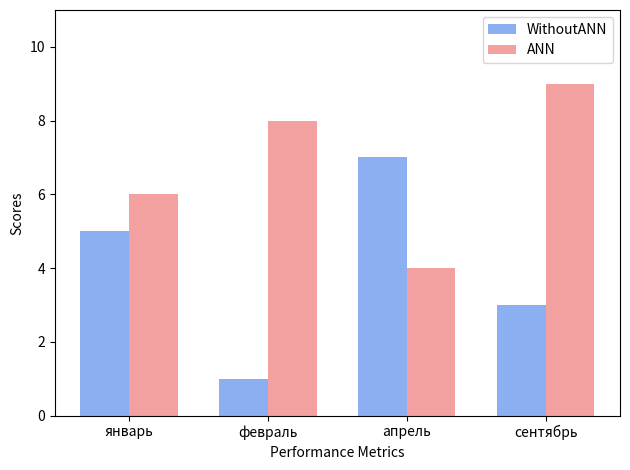

What is the minimum value for WithoutANN?

1